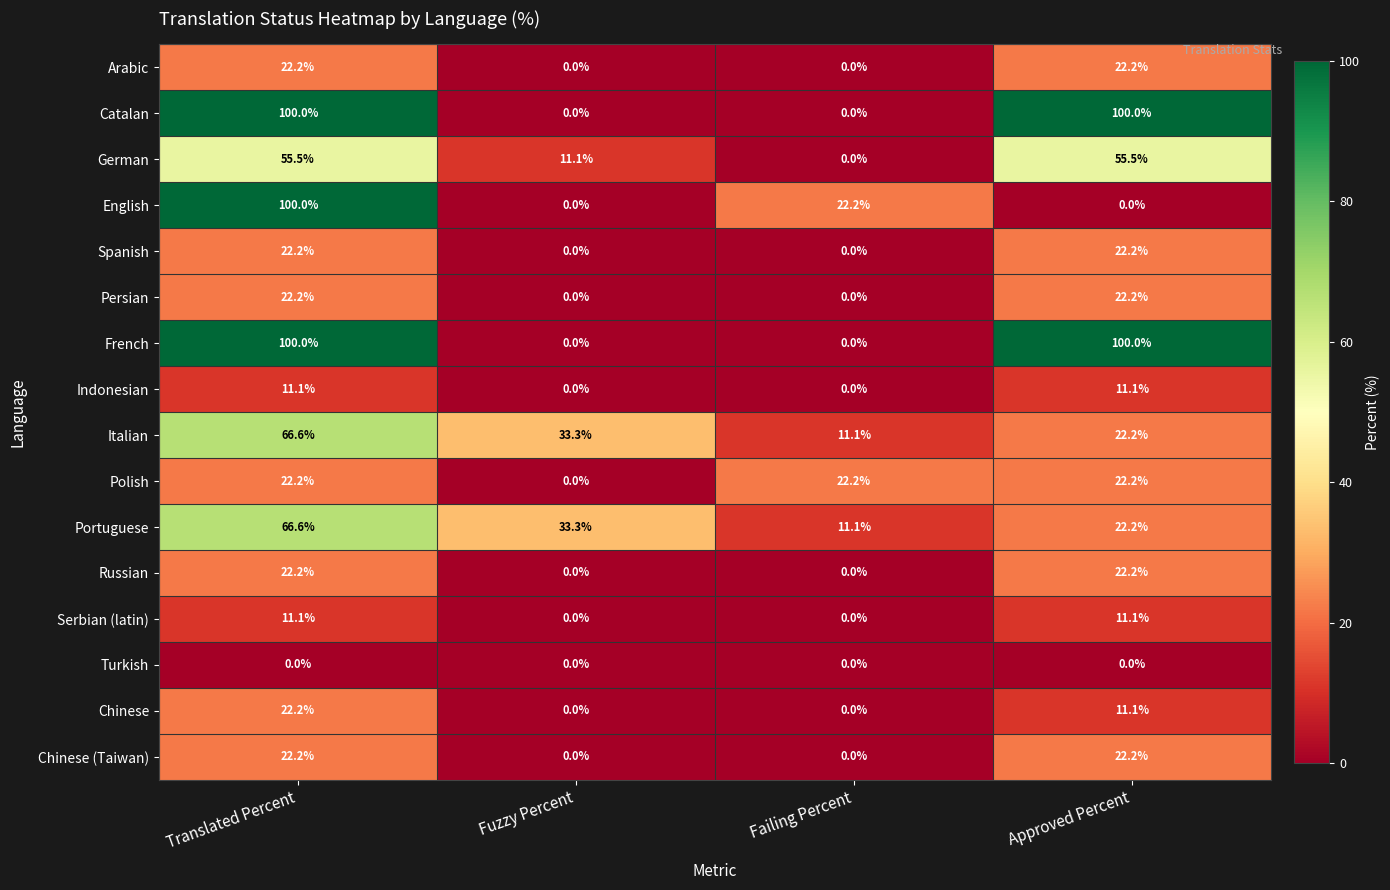

What is the difference between the highest and lowest values at Failing Percent?

22.2